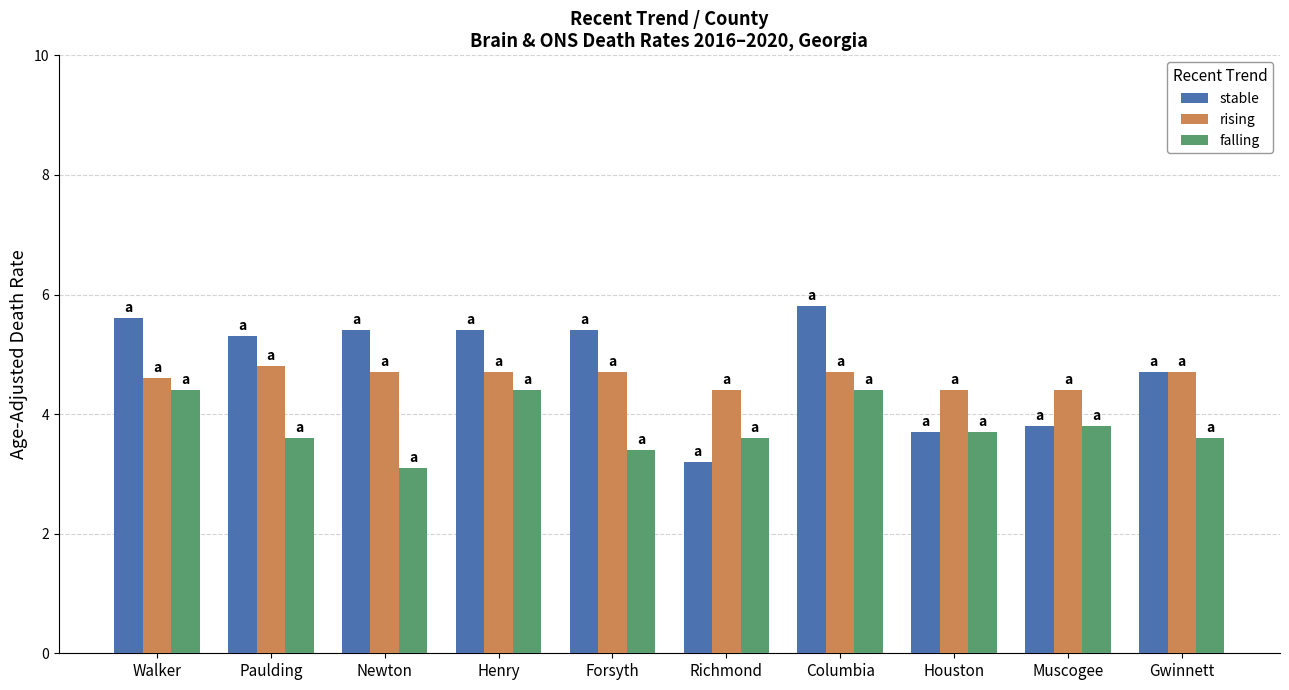

What is the difference between the falling values at Muscogee and Houston?

0.1